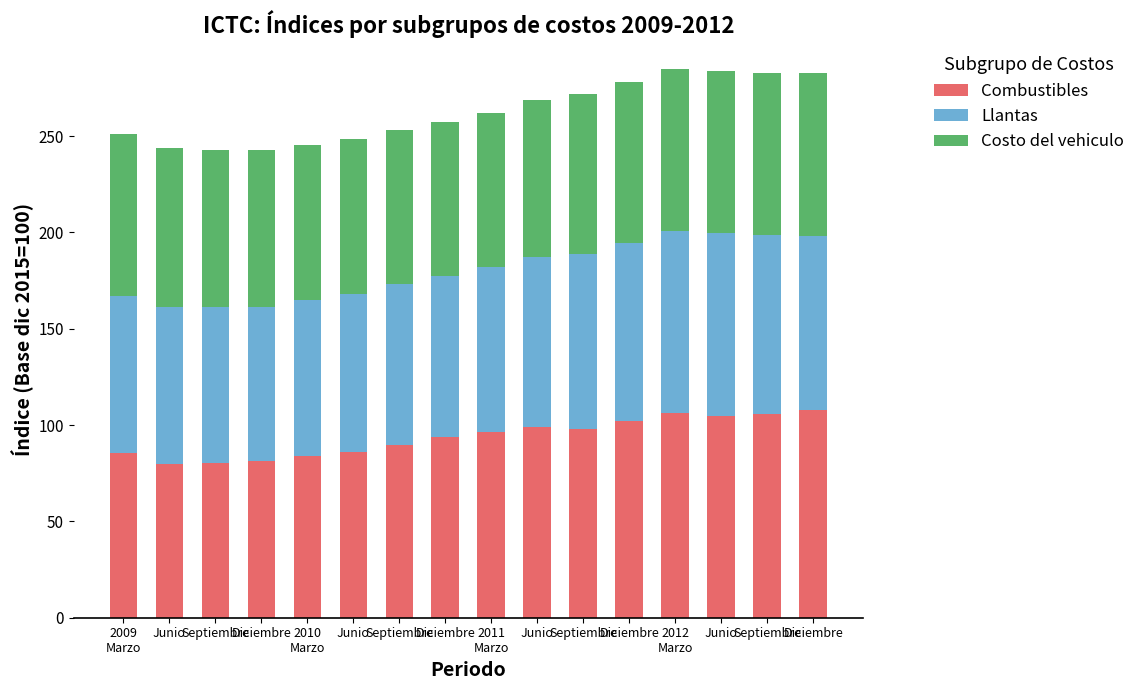

Count the number of categories in the chart.

16